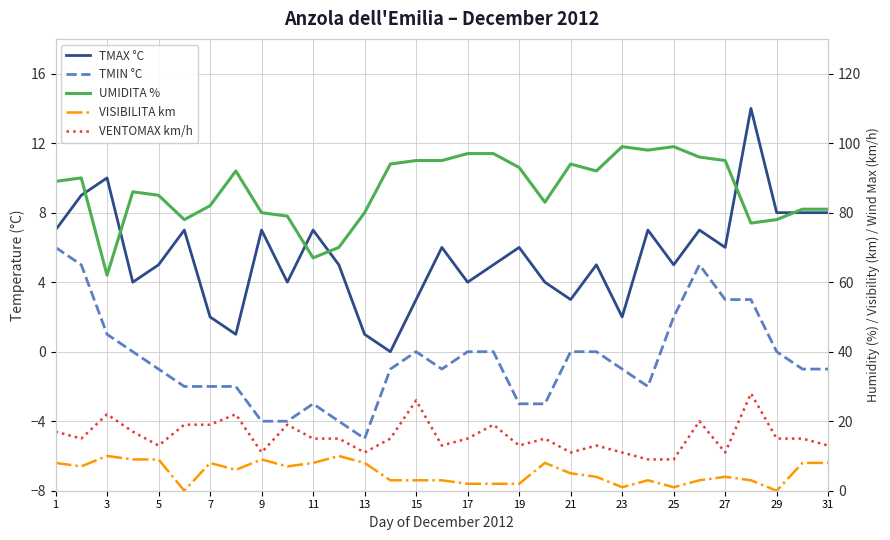

Between 20 and 23, which series saw the biggest shift?

TMAX °C